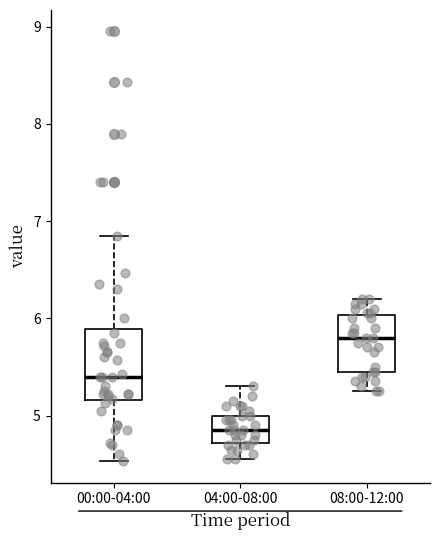

Which box's median line is the highest?

08:00-12:00